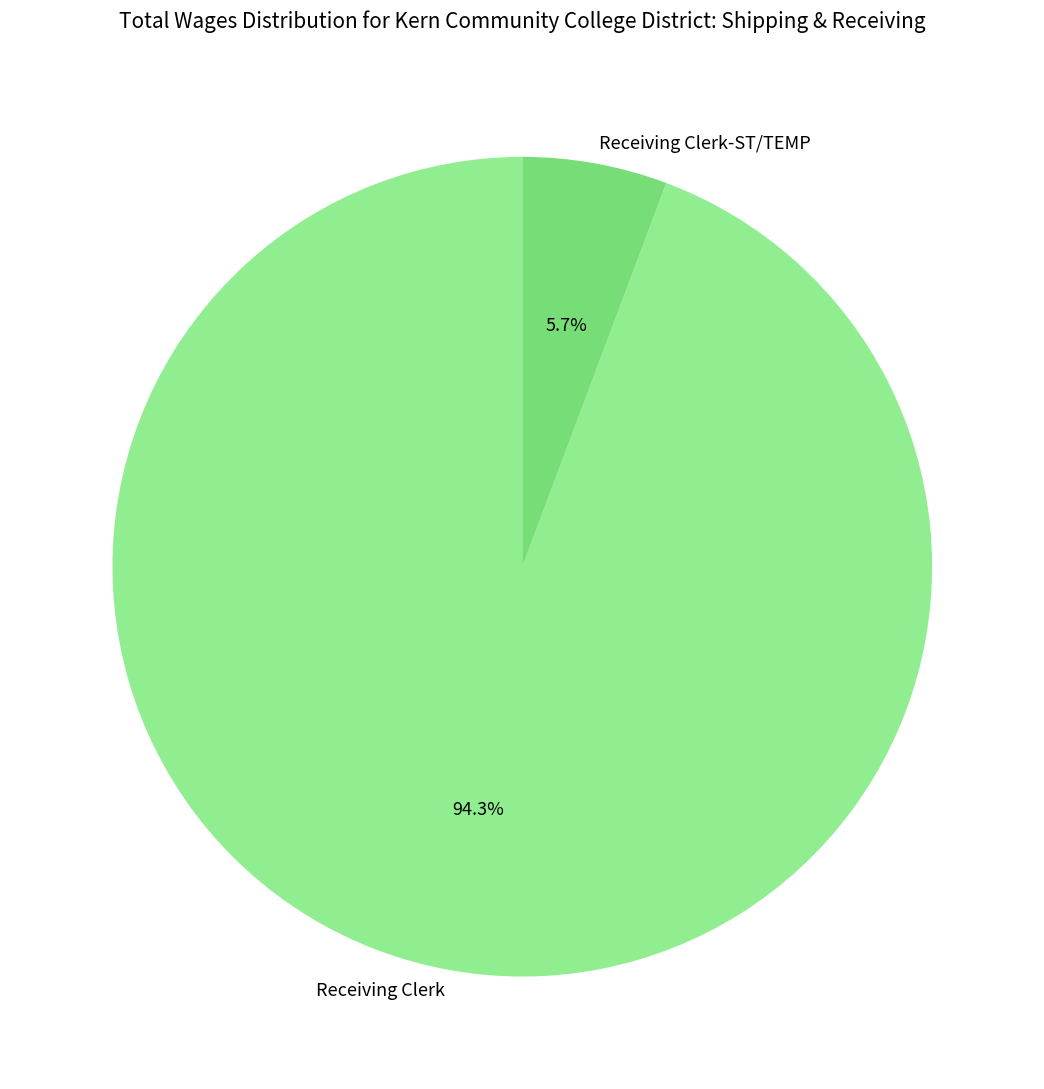

To the nearest percent, what portion does Receiving Clerk-ST/TEMP represent?

6%